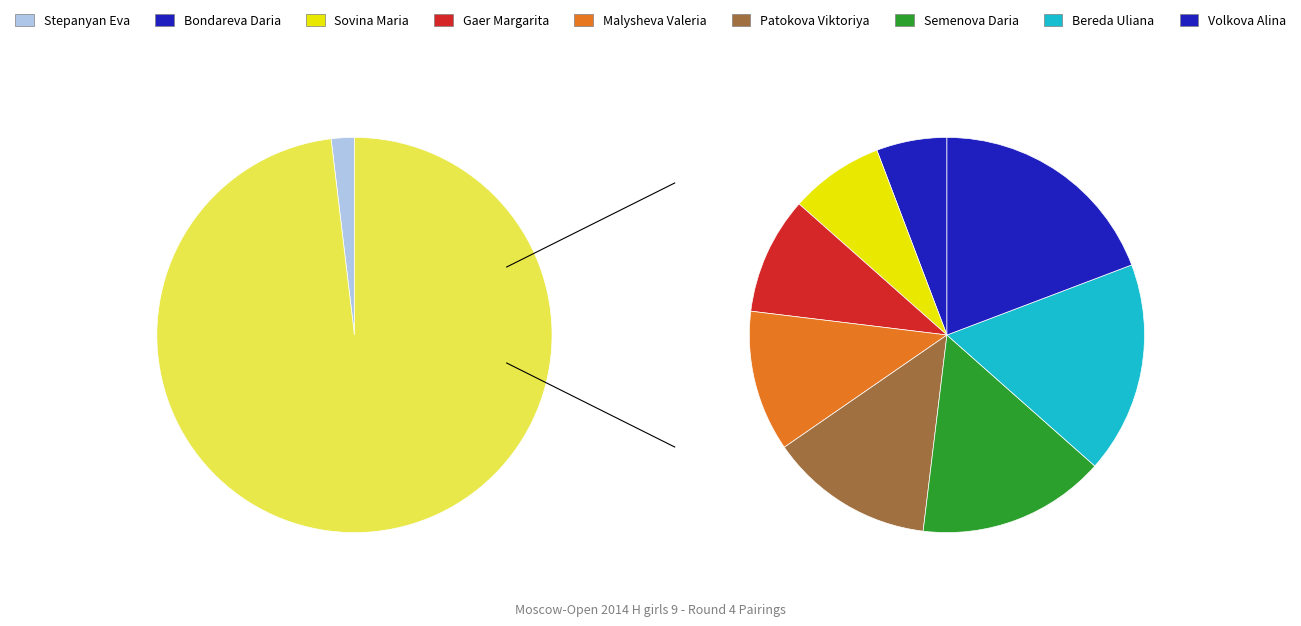

What is the smallest slice in the pie chart?

Stepanyan Eva